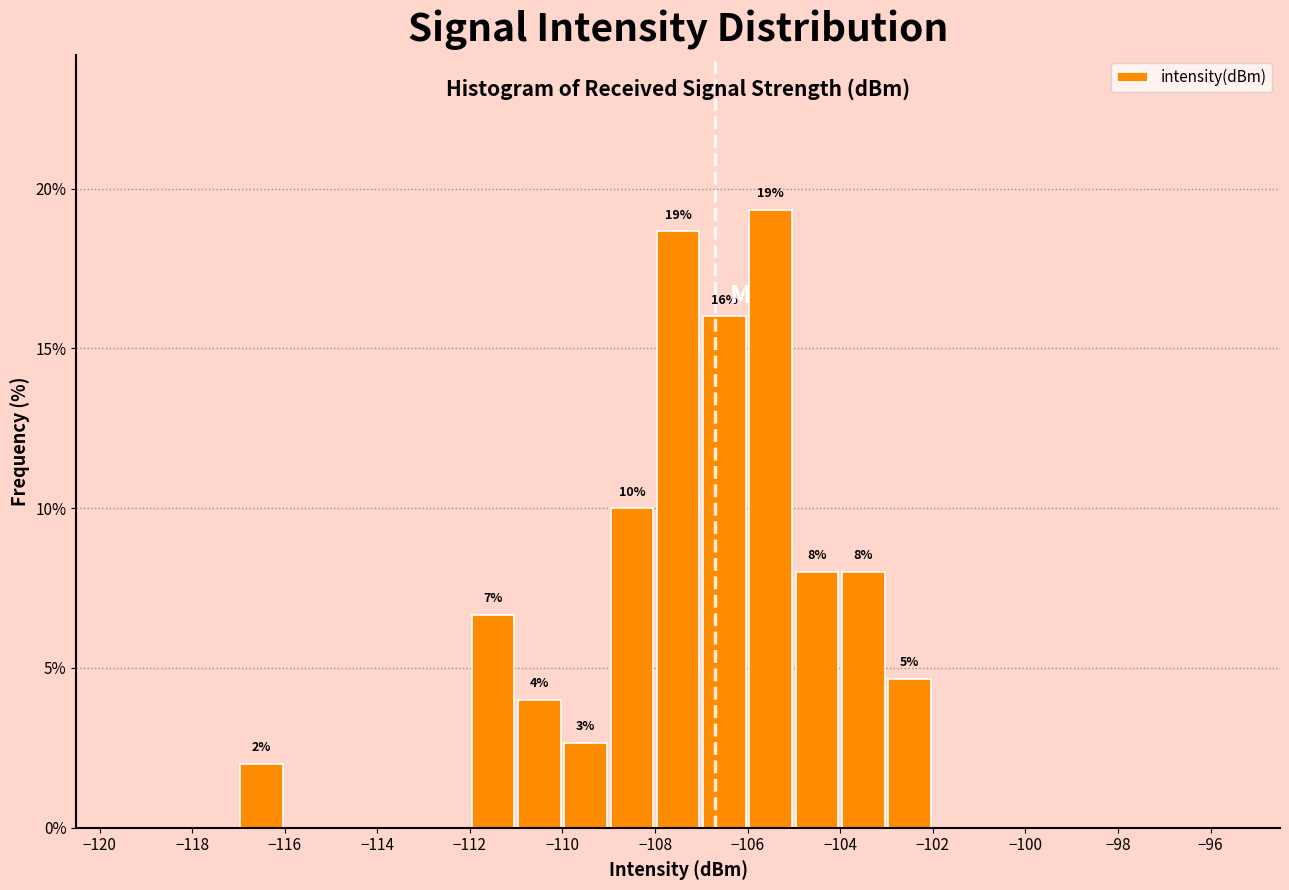

Which range on the x-axis has the tallest bar?

-106 to -105